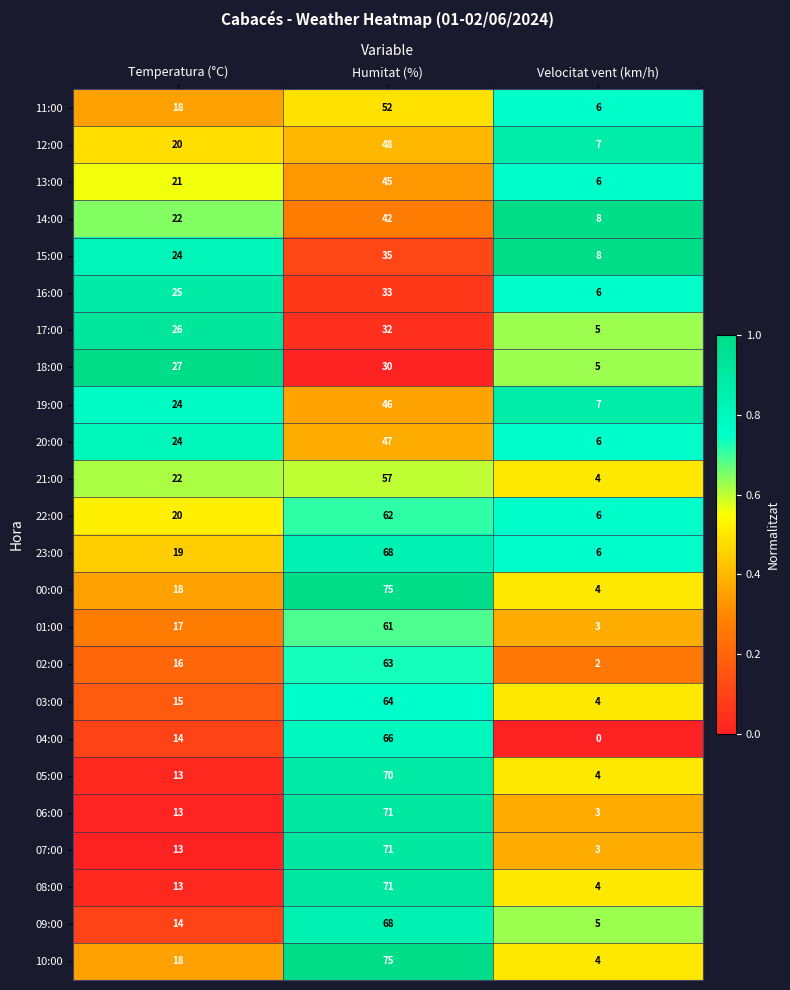

What is the difference between the 12:00 values at Velocitat vent (km/h) and Temperatura (°C)?

13